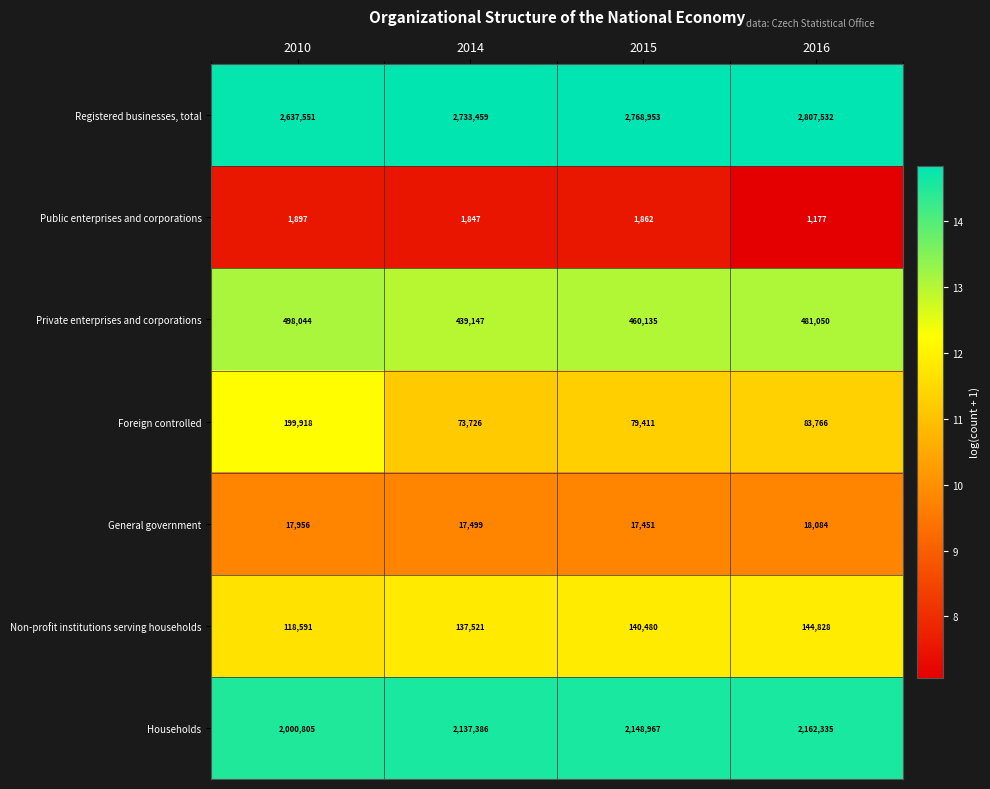

What is the greatest value displayed?

2807532